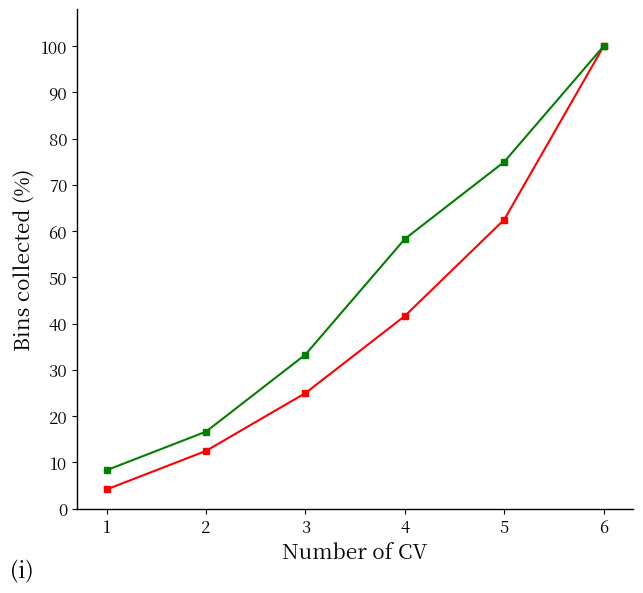

At which category is the sum across all series the highest?

6